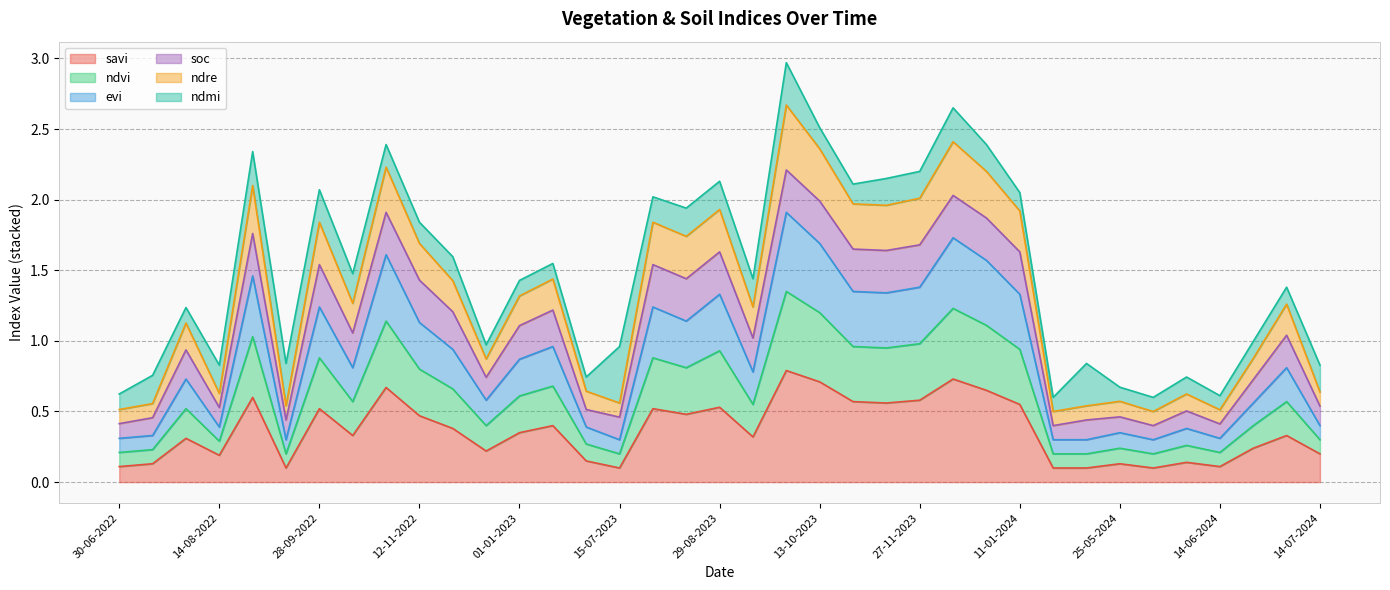

Rank the categories by savi value from lowest to highest.

13-09-2022, 15-07-2023, 10-05-2024, 15-05-2024, 04-06-2024, 30-06-2022, 14-06-2024, 15-07-2022, 25-05-2024, 09-06-2024, 30-06-2023, 14-08-2022, 14-07-2024, 12-12-2022, 19-06-2024, 30-07-2022, 13-09-2023, 13-10-2022, 24-06-2024, 01-01-2023, 27-11-2022, 11-01-2023, 12-11-2022, 14-08-2023, 28-09-2022, 30-07-2023, 29-08-2023, 11-01-2024, 12-11-2023, 28-10-2023, 27-11-2023, 29-08-2022, 01-01-2024, 28-10-2022, 13-10-2023, 12-12-2023, 28-09-2023